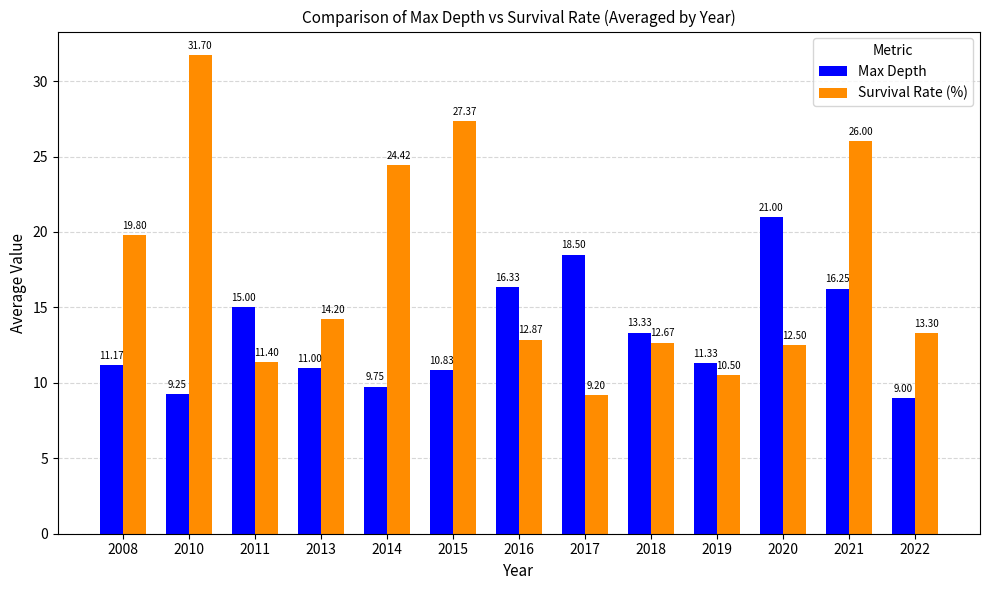

Which series has the largest total across all categories?

Survival Rate (%)